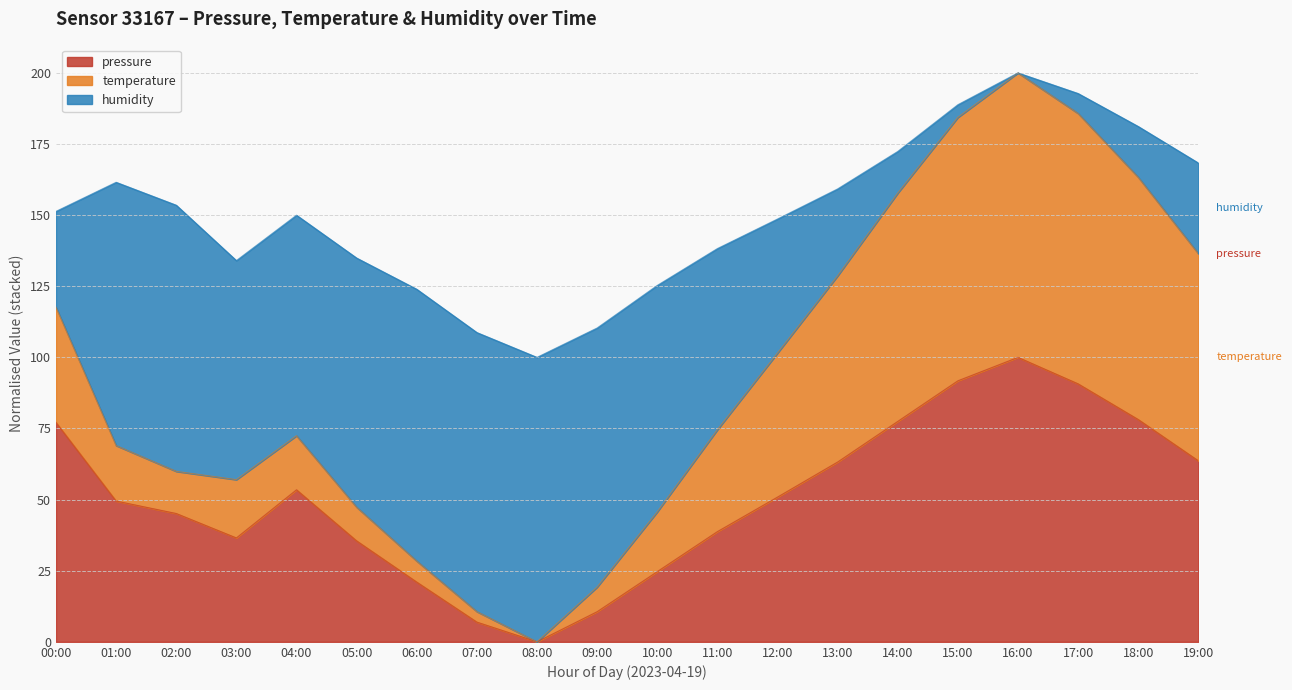

The pressure series shows 7.8 at 10:00. True or false?

False